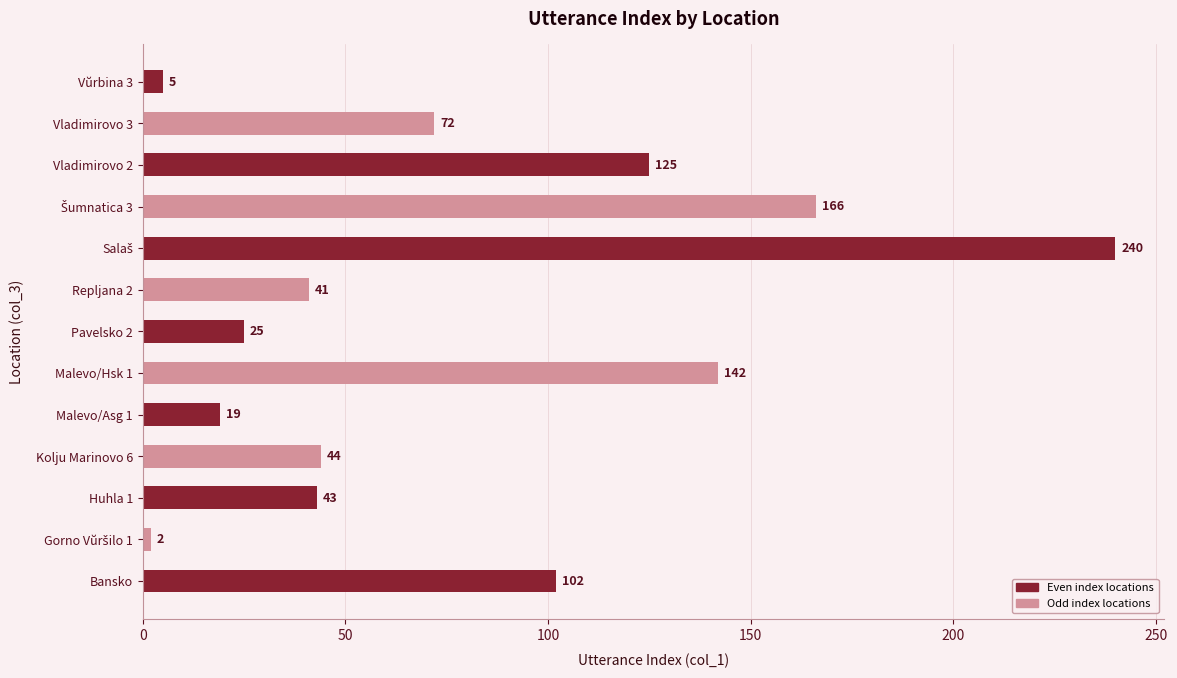

Does the chart contain any negative values?

No